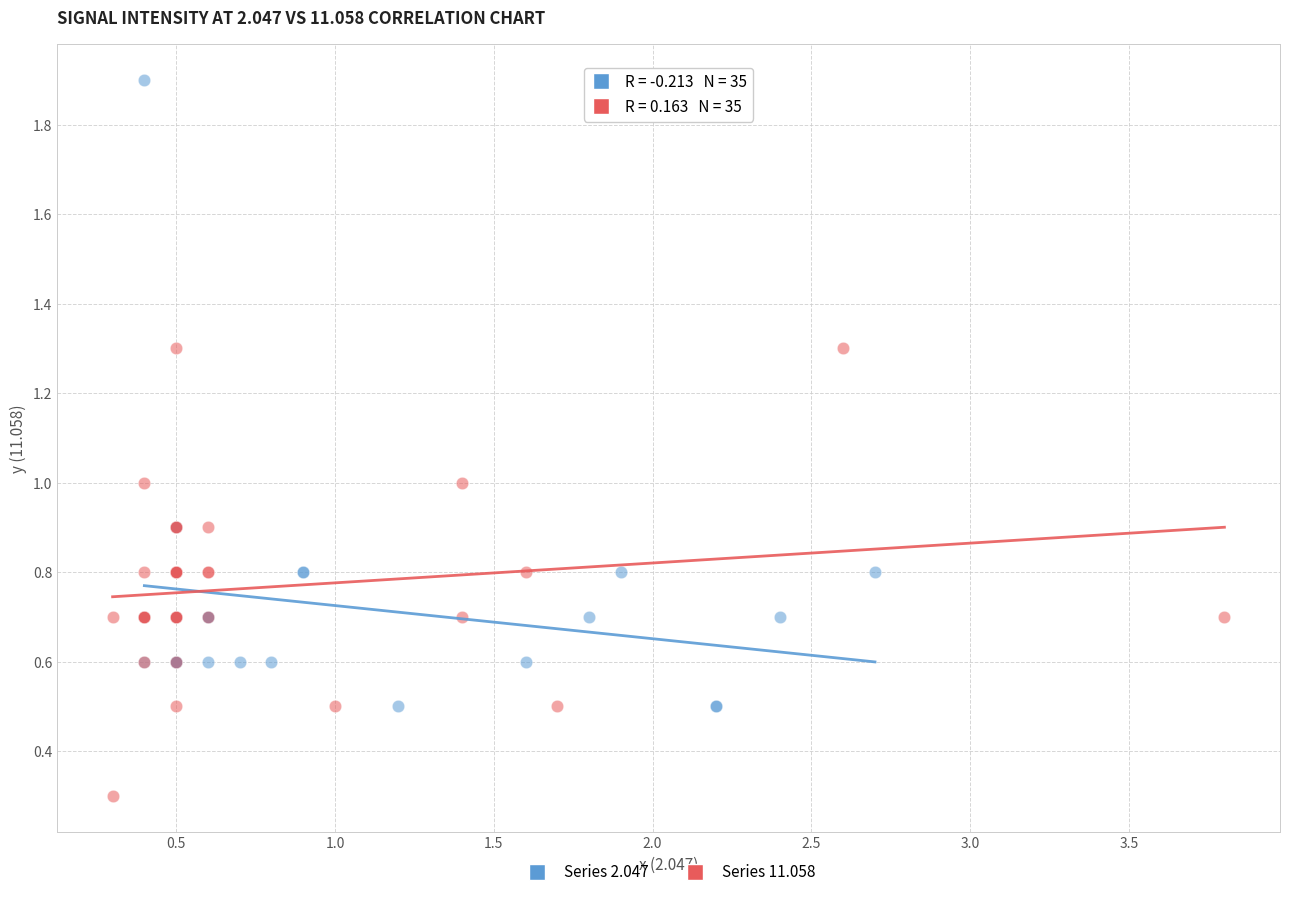

What are all the series names shown in the legend?

Series 2.047, Series 11.058